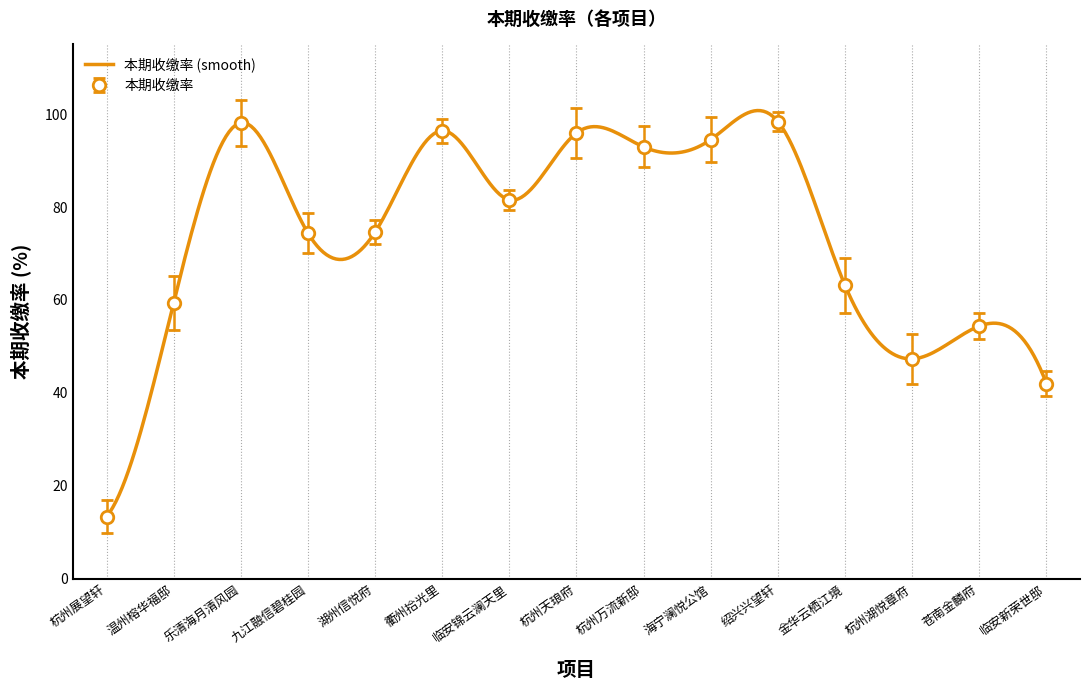

What is the average value?

72.4